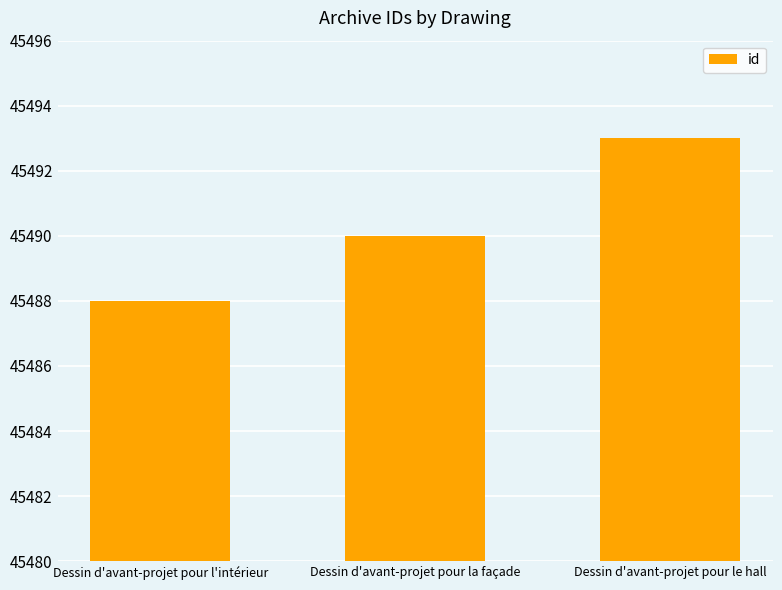

Is it true that the value at Dessin d'avant-projet pour l'intérieur is 45488?

True